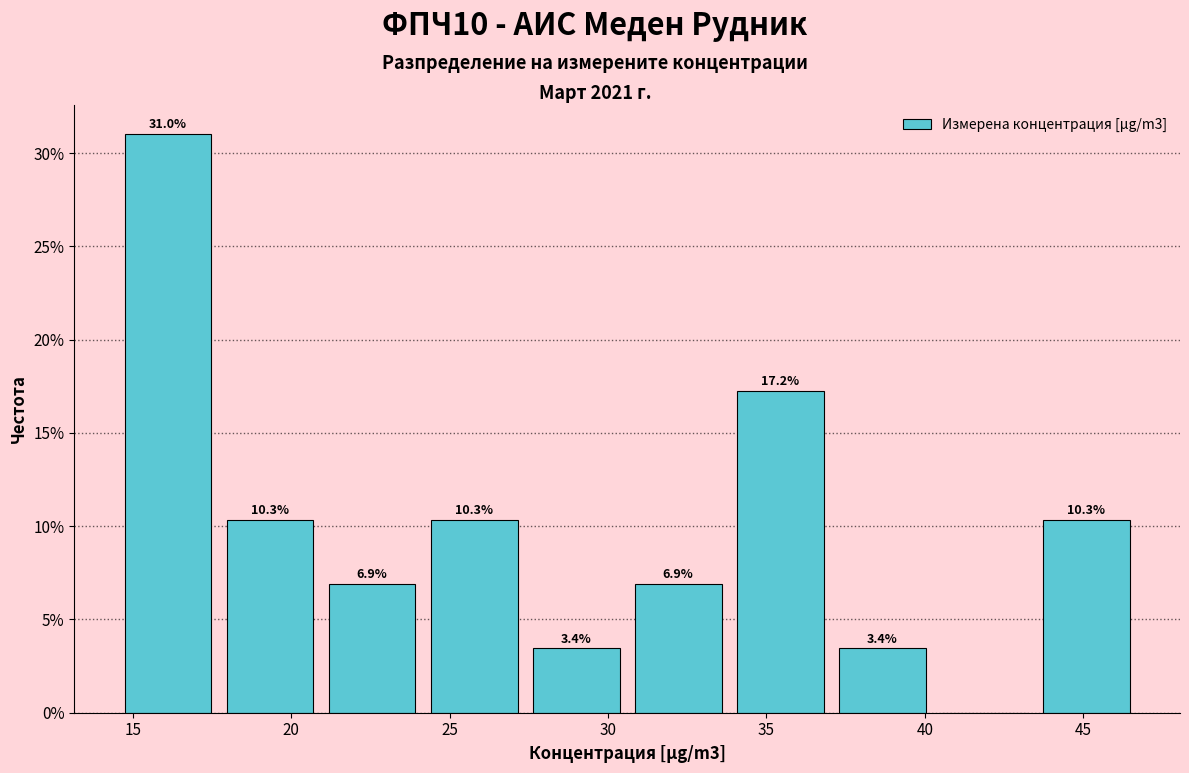

Which range on the x-axis has the tallest bar?

14.5 to 17.5